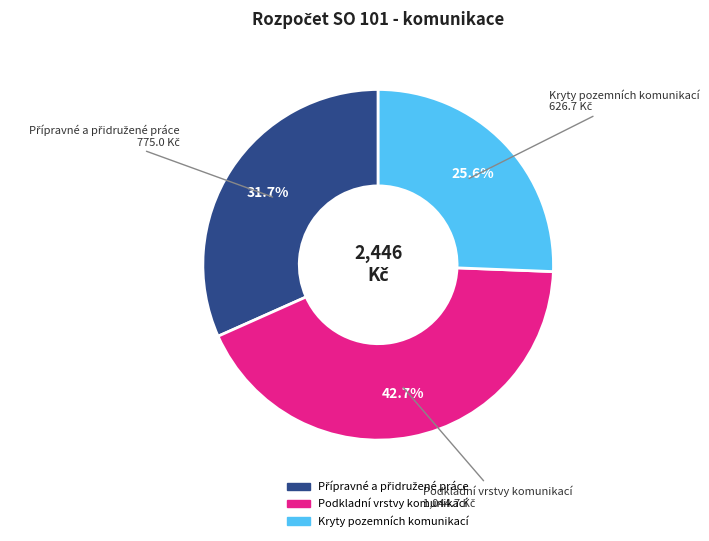

How much of the chart is everything except Podkladní vrstvy komunikací?

57.3%